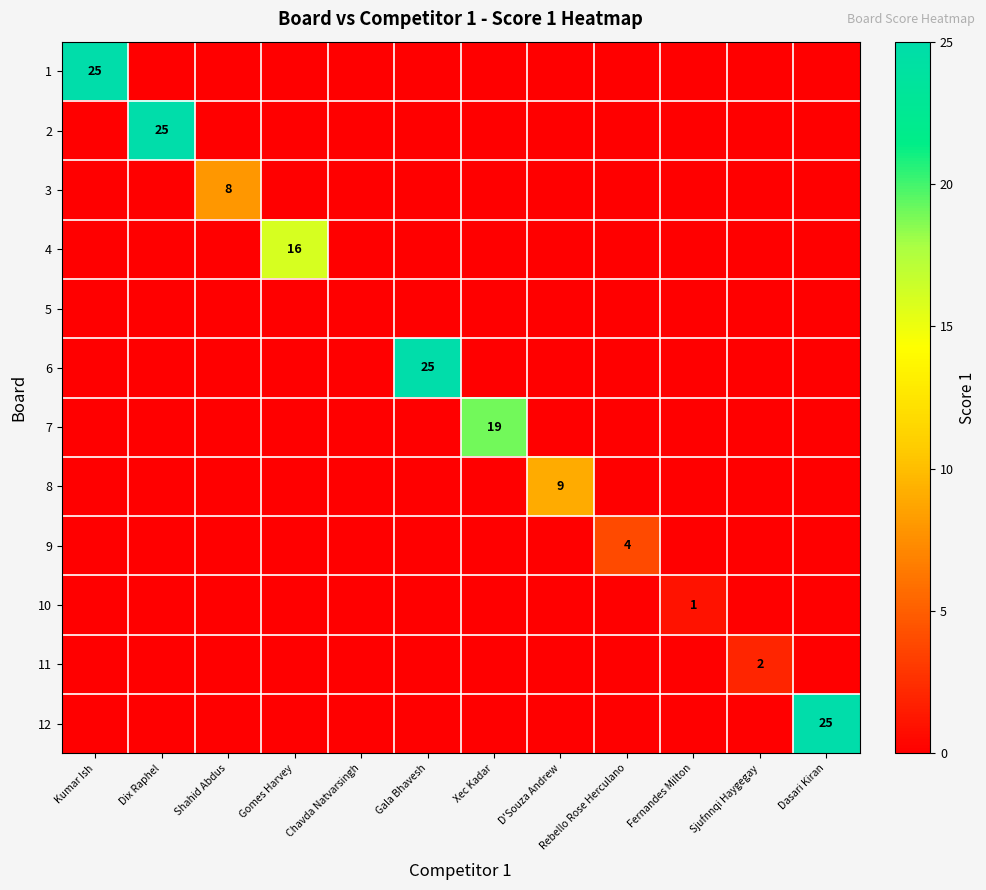

Read the 1 value at Kumar Ish, to the nearest 5.

25